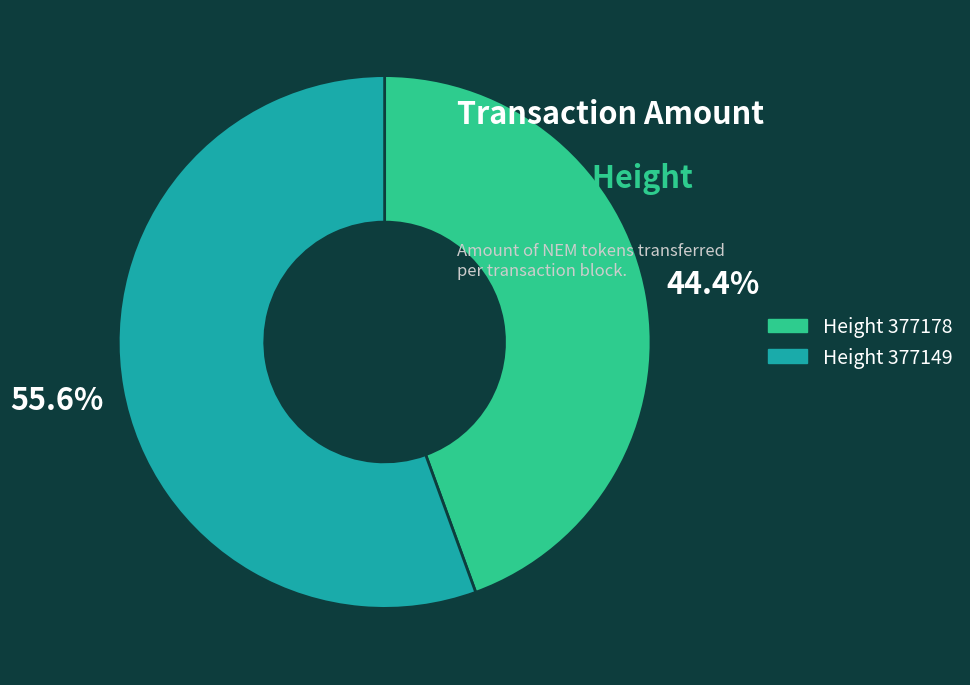

Which slice represents more than half of the pie?

Height 377149